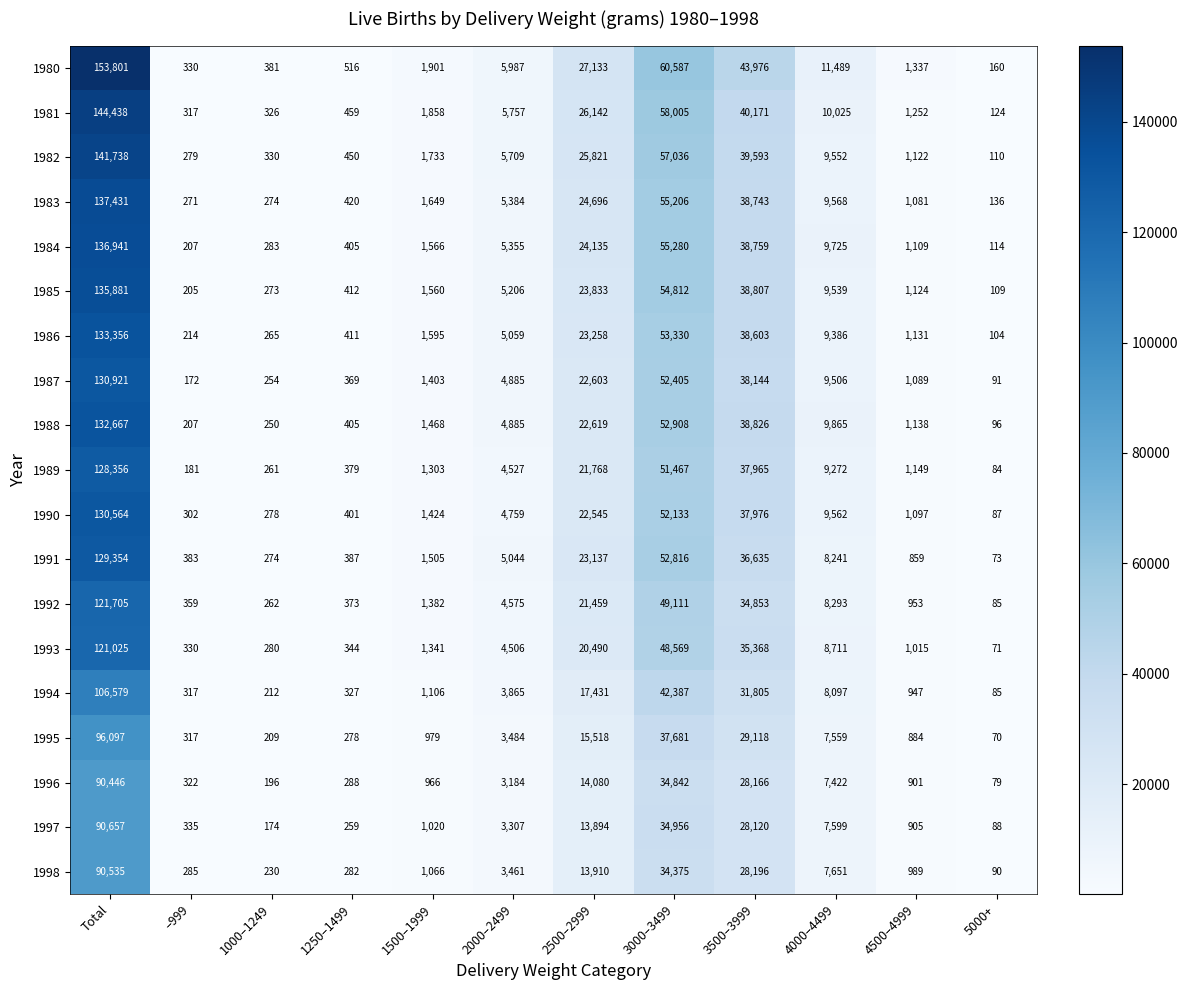

What is the maximum value shown in the chart?

153801